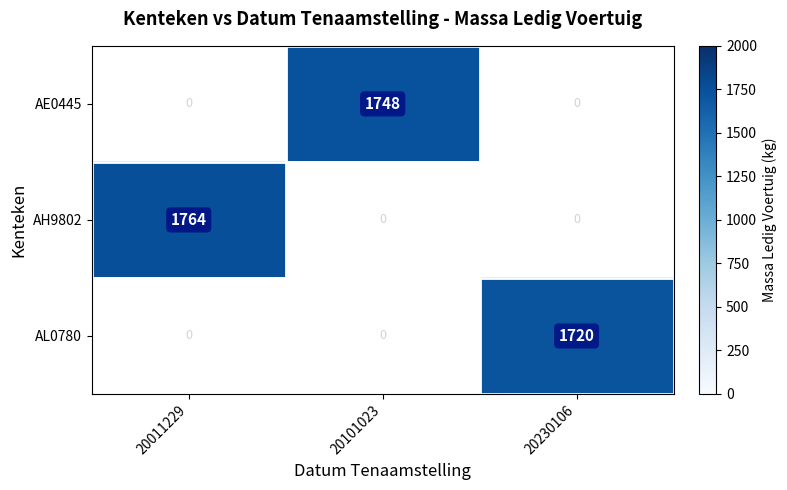

Is it true that AH9802 equals 1764 at 20011229?

True